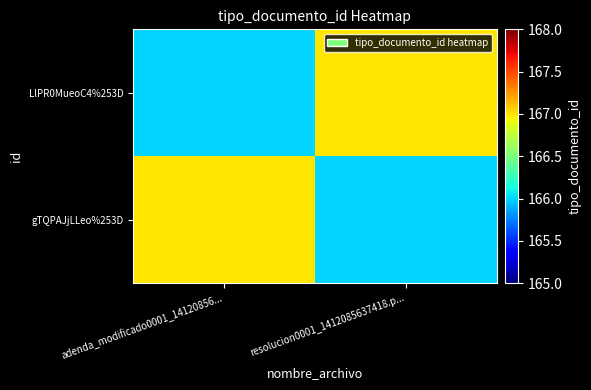

Reading left to right, what are all the values shown in this chart?

LlPR0MueoC4%253D: adenda_modificado0001_14120856...=166	resolucion0001_1412085637418.p...=167
gTQPAJjLLeo%253D: adenda_modificado0001_14120856...=167	resolucion0001_1412085637418.p...=166